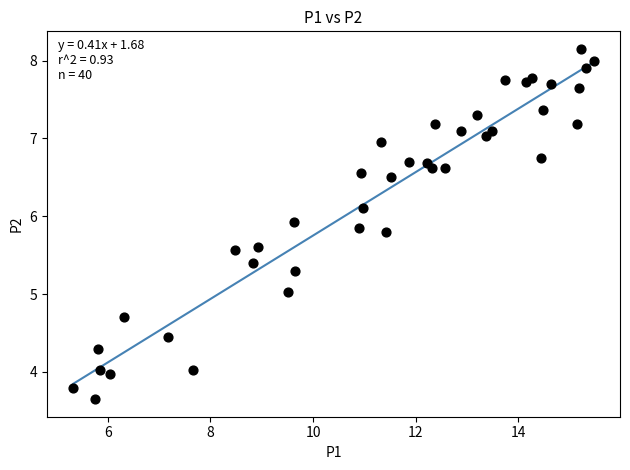

What is the range of X values (max minus min)?

10.2